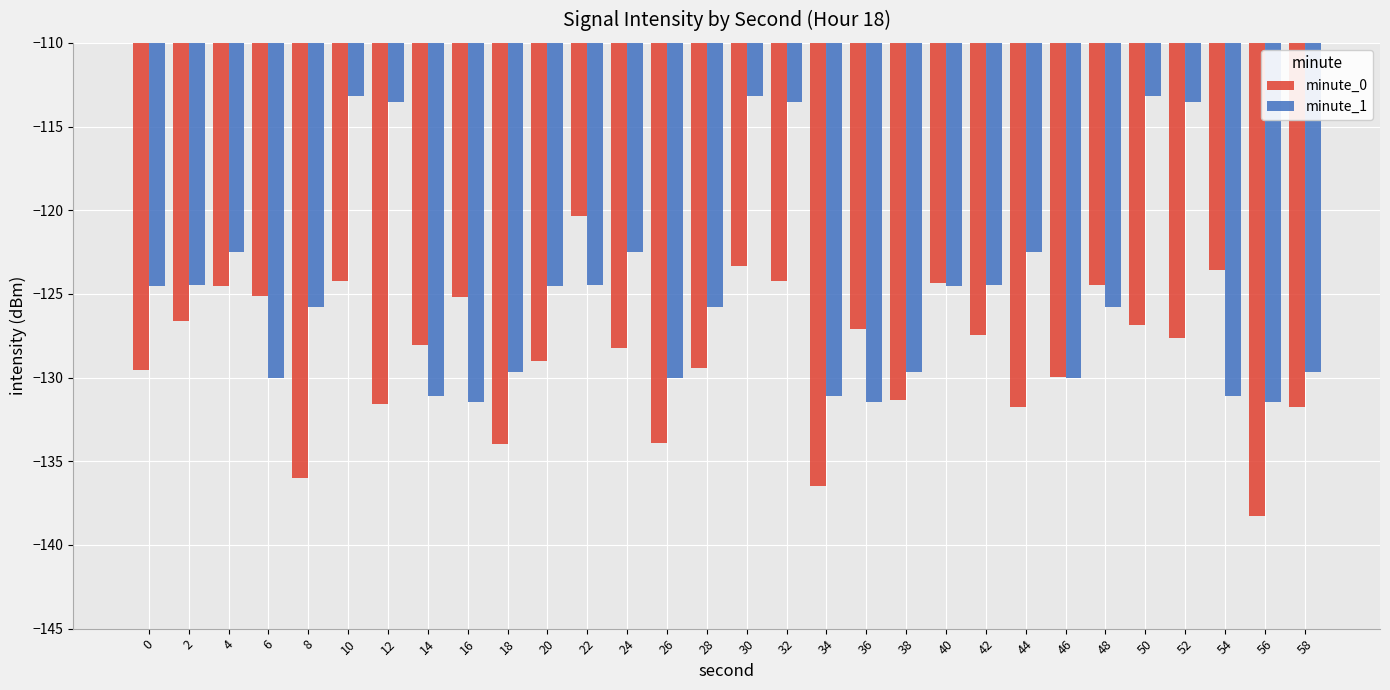

What is the spread (max minus min) of values at 8?

10.3